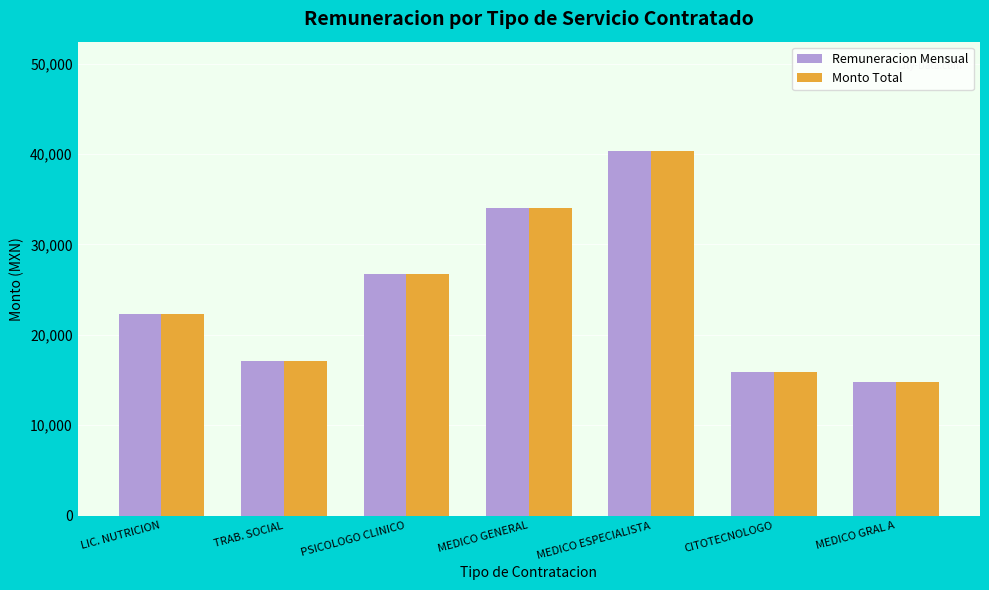

What is the highest value of the Remuneracion Mensual series?

40322.0